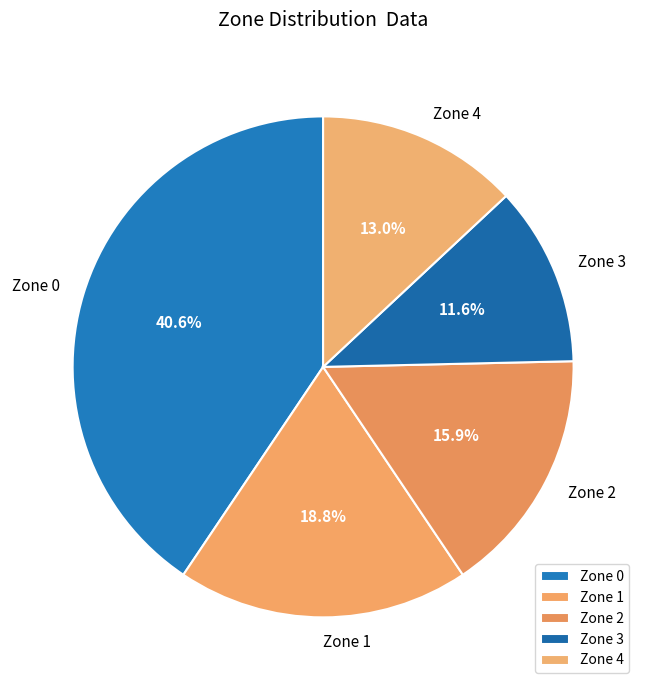

True or false: Zone 1 accounts for 19% of the total.

True